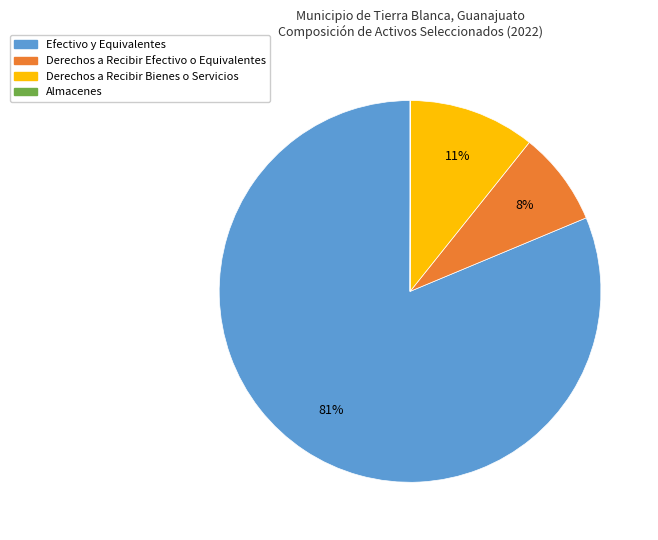

To the nearest percent, what is the combined percentage of Derechos a Recibir Efectivo o Equivalentes and Efectivo y Equivalentes?

89%